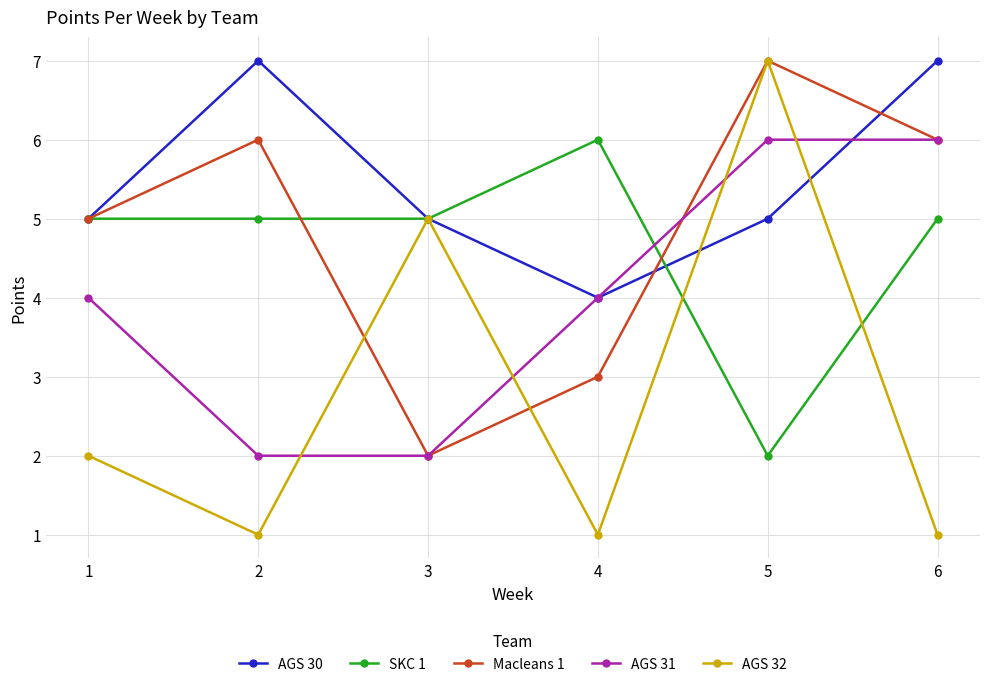

Which series changed the most between 3 and 4?

AGS 32